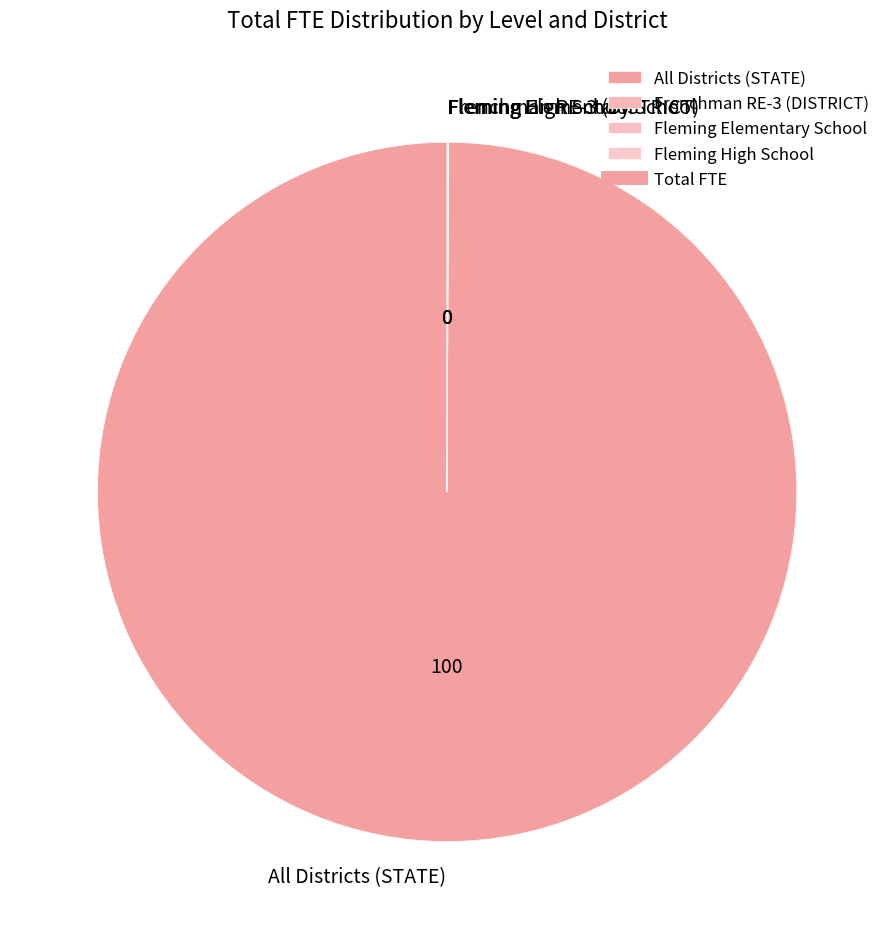

Which slice represents more than half of the pie?

All Districts (STATE)